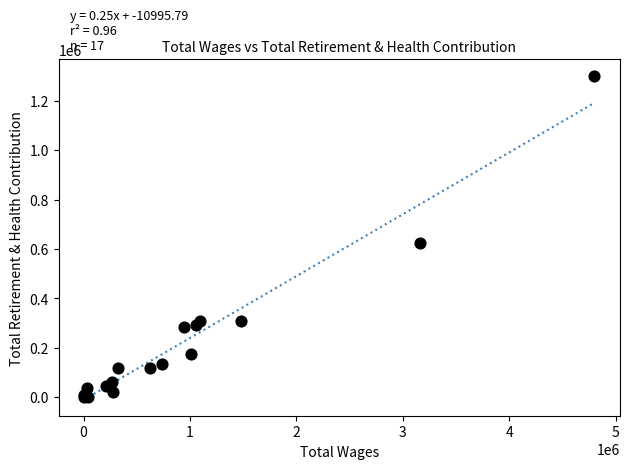

What Y value in the scatter plot is closest to 650944?

624982